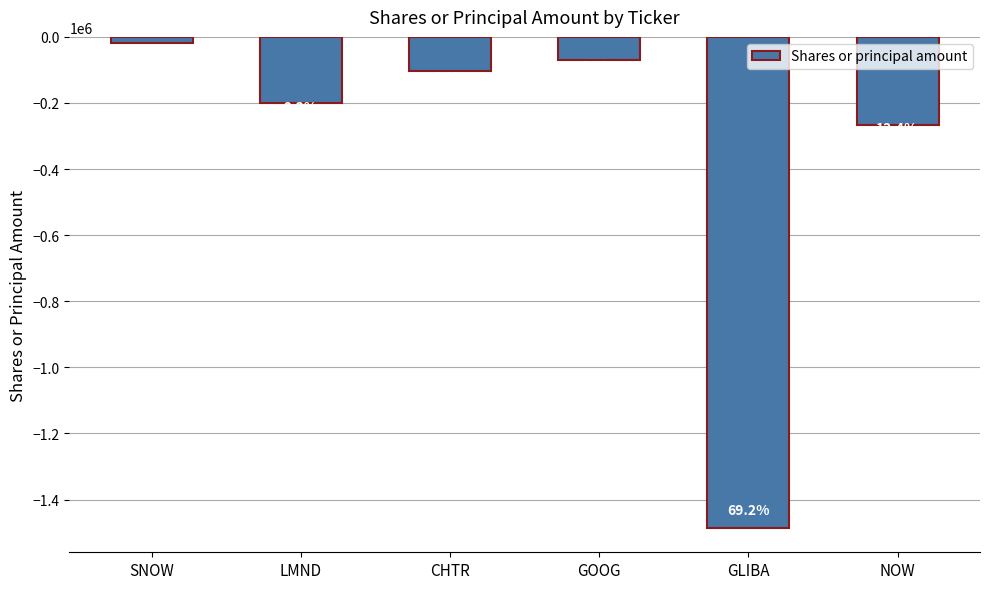

Are the bars horizontal?

No